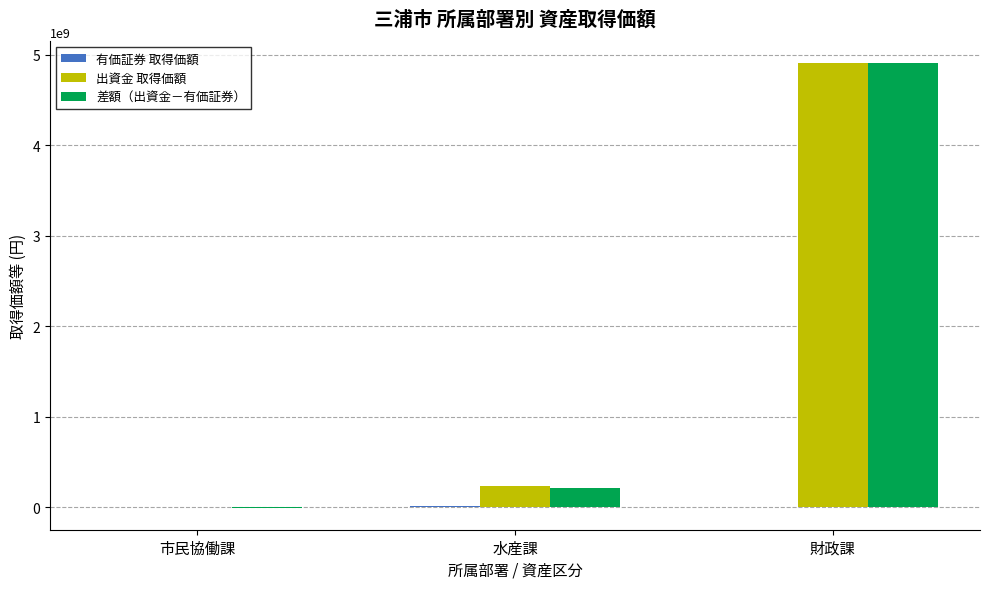

What is the total value across all series at 水産課?

471168000